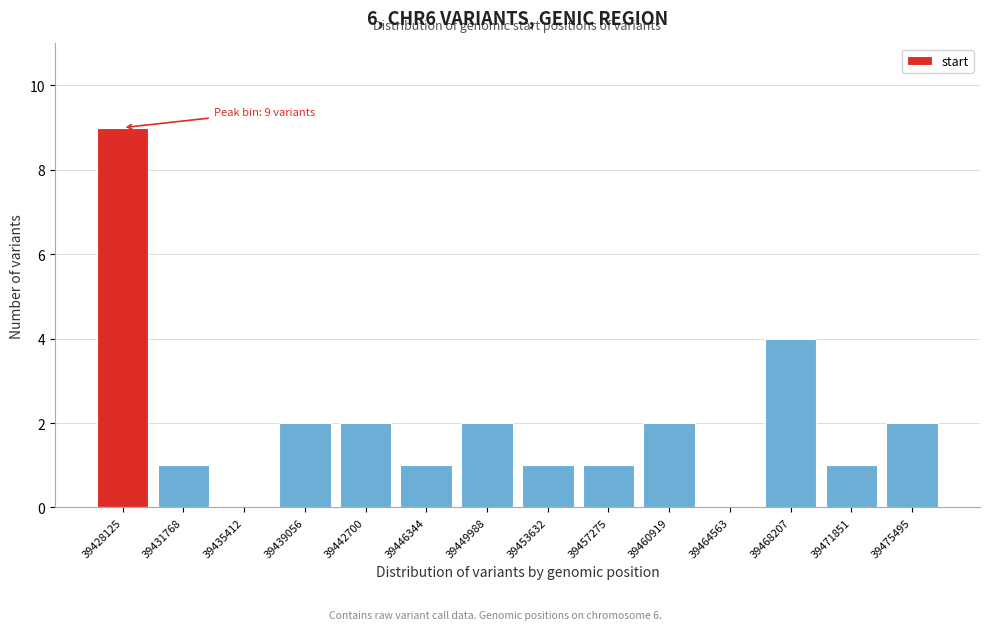

Reading left to right, what are all the values shown in this chart?

39428125=9	39431768=1	39435412=0	39439056=2	39442700=2	39446344=1	39449988=2	39453632=1	39457275=1	39460919=2	39464563=0	39468207=4	39471851=1	39475495=2